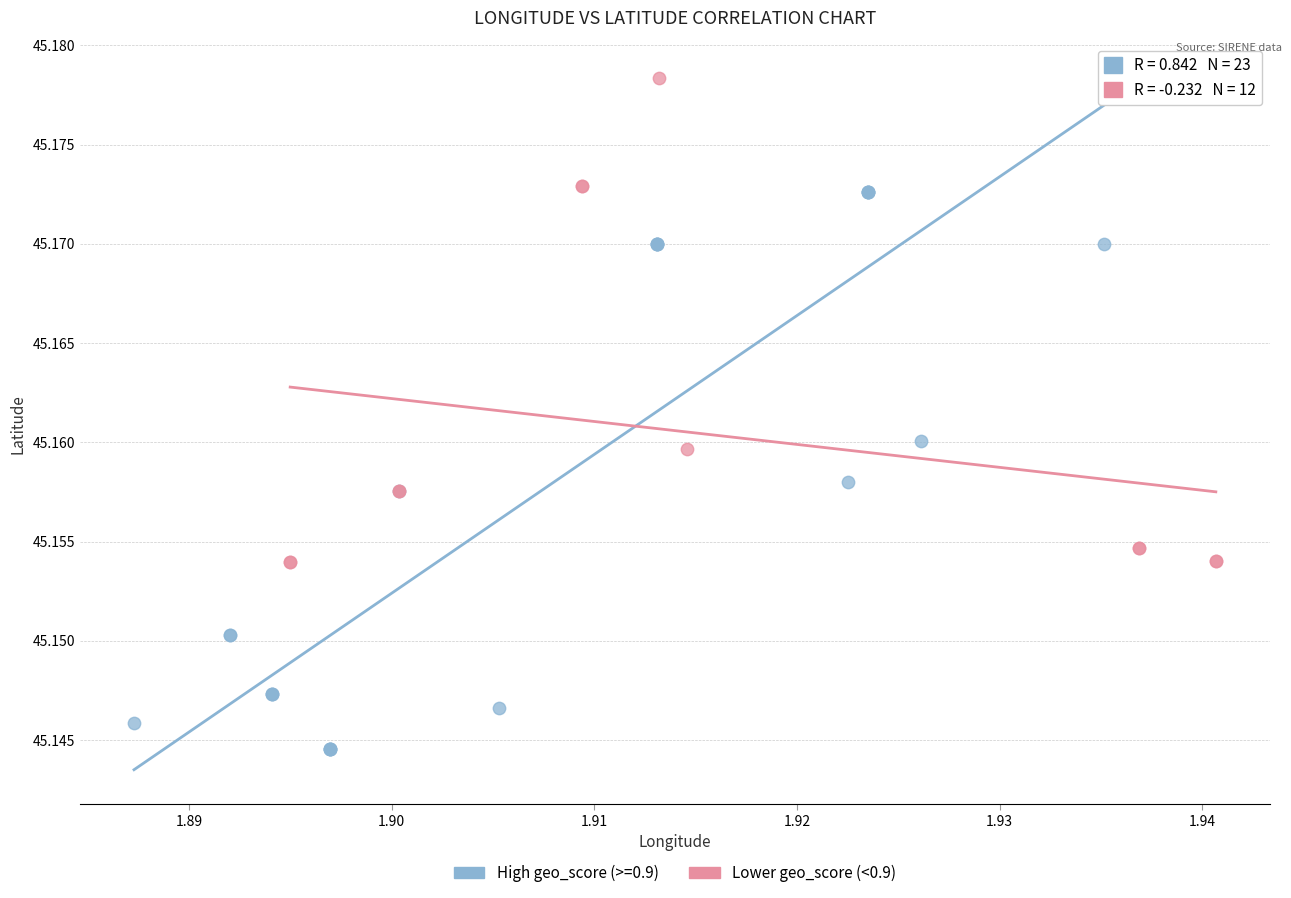

Which series has the widest spread of Y values?

High geo_score (>=0.9)